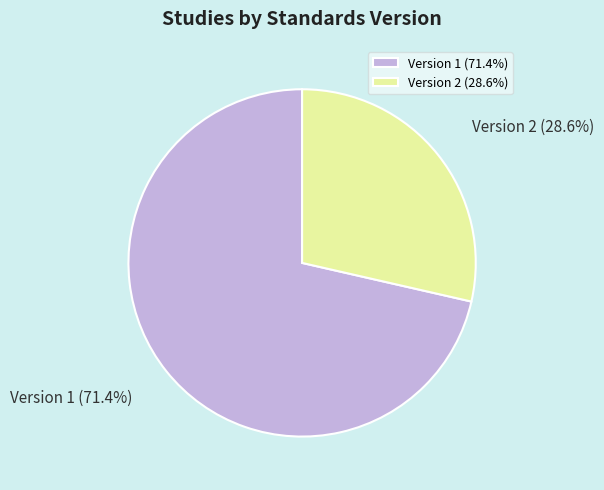

To the nearest percent, what portion does Version 1 represent?

71%